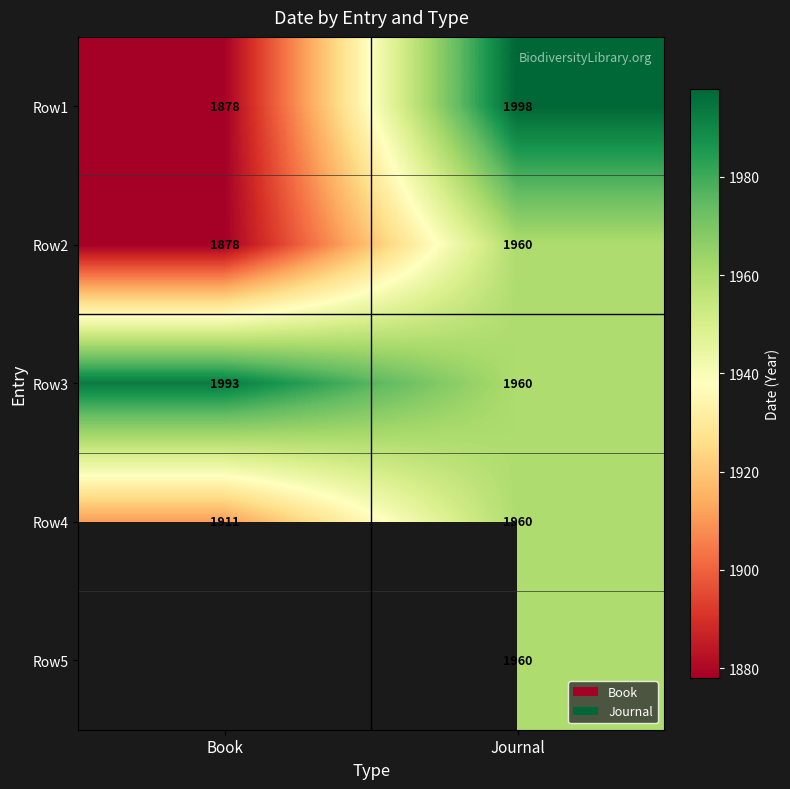

Reading left to right, what are all the values shown in this chart?

Book: 0=1878	1=1878	2=1993	3=1911	4=0
Journal: 0=1998	1=1960	2=1960	3=1960	4=1960